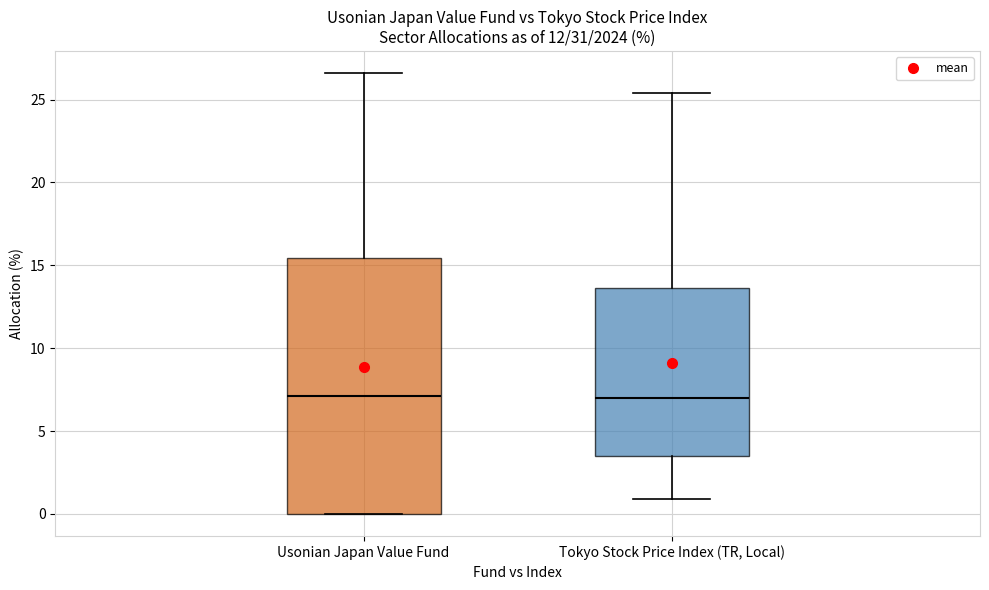

Comparing the boxes themselves (not the whiskers), which one is the tallest?

Usonian Japan Value Fund